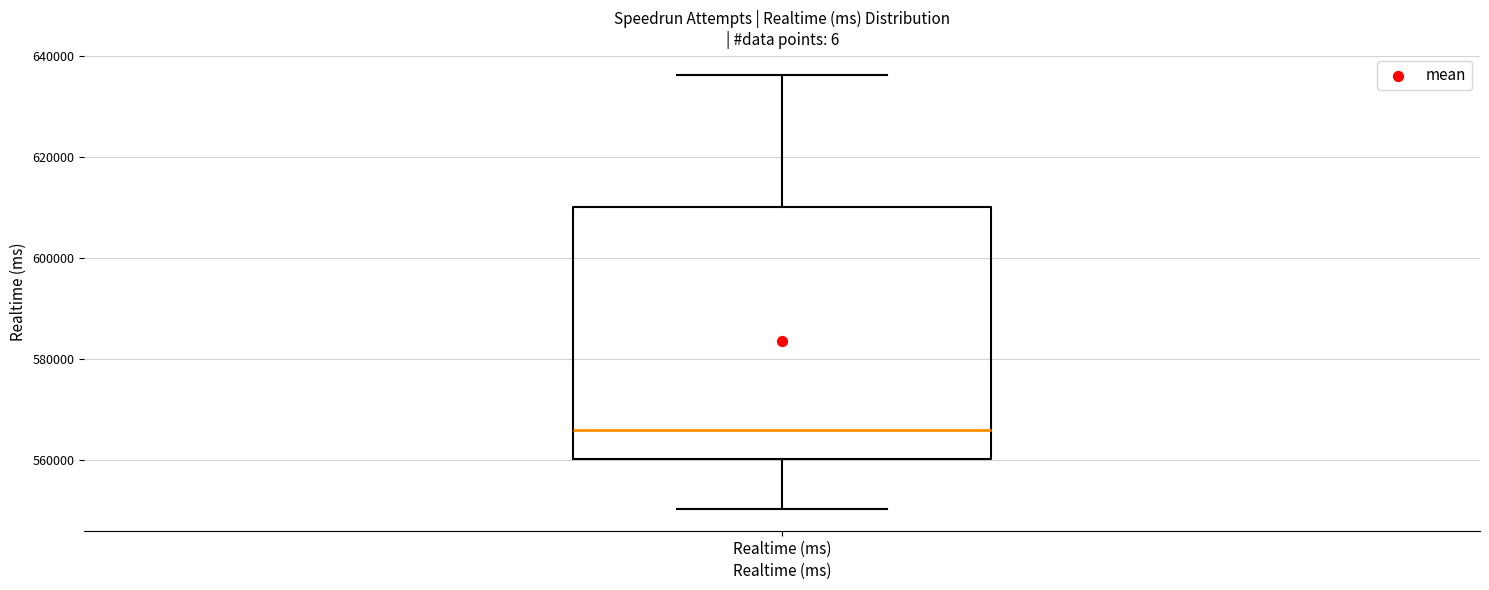

Transcribe this box plot: give where the median line is, the range the box spans, and where the two whiskers end, as read against the y-axis. The values are not printed on the chart, so give them approximately, as read against the axis.

median 566000, box 560000 to 610000, whiskers 550000 to 636000